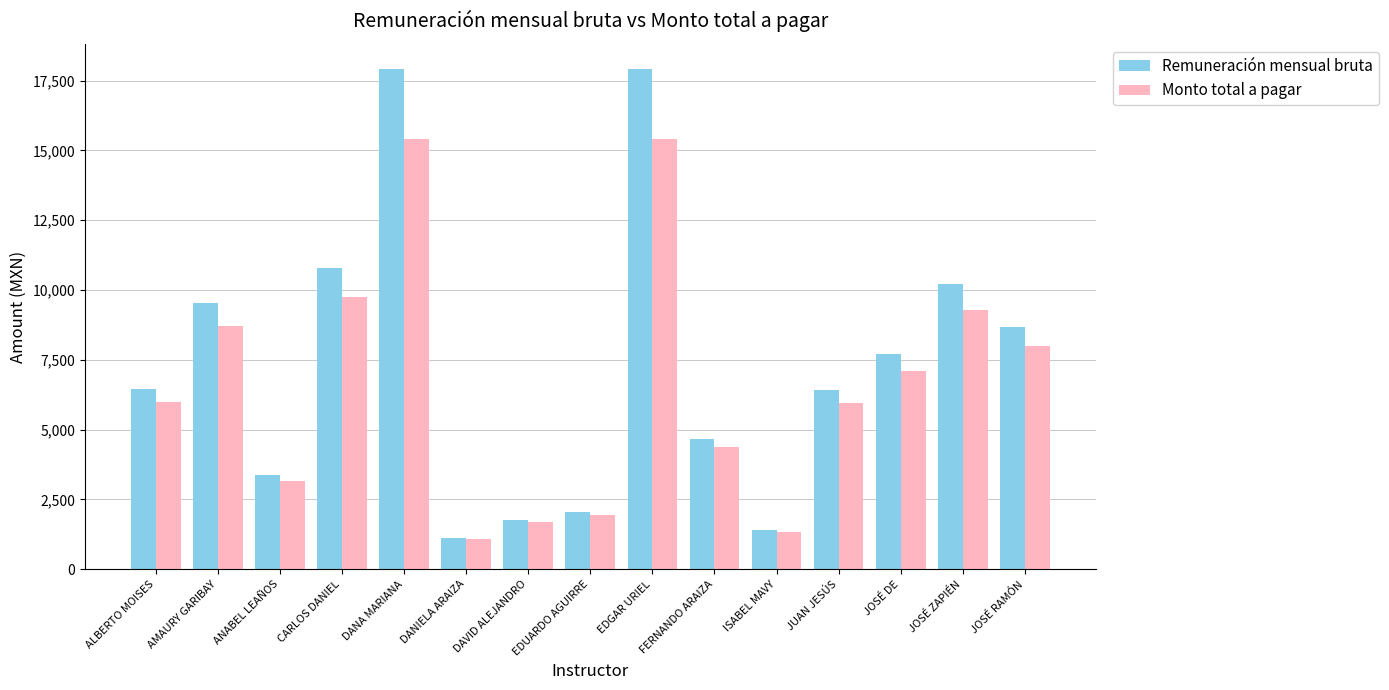

What is the maximum value shown in the chart?

17920.0